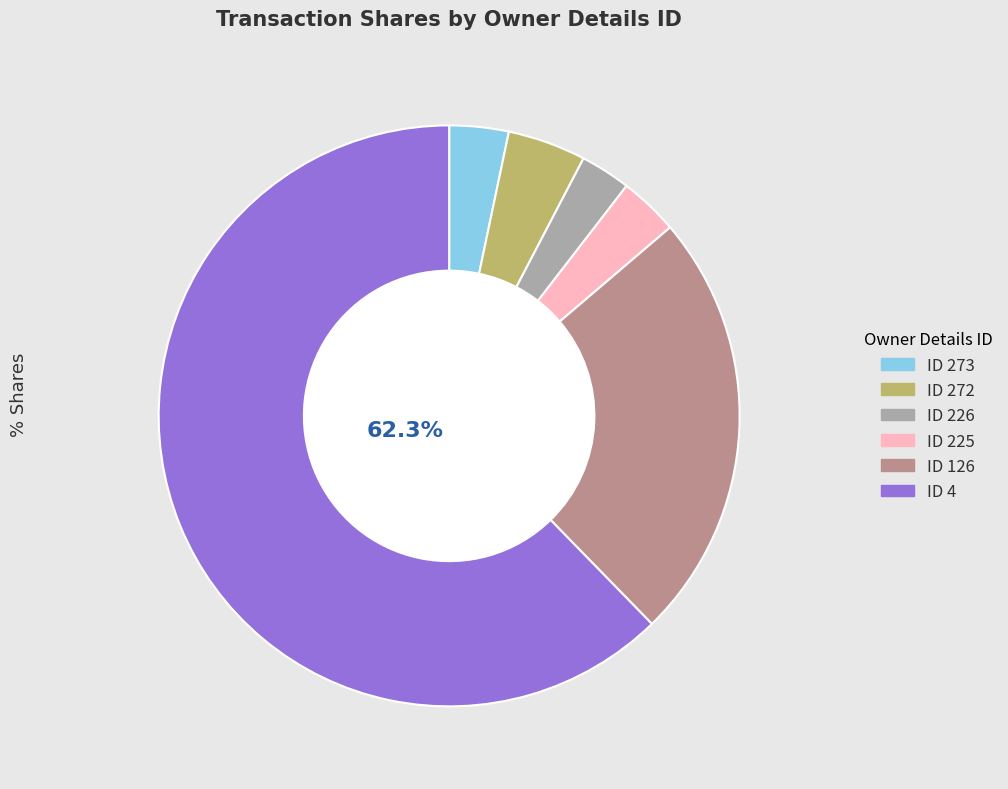

Does any single category account for the majority?

Yes